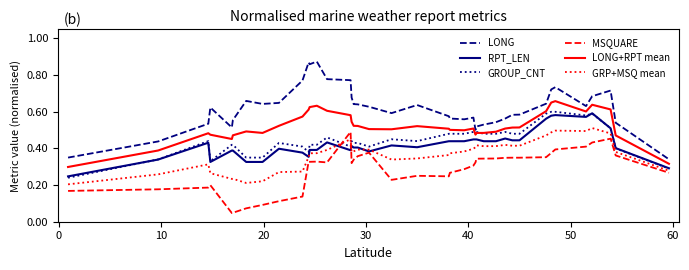

At how many categories does at least one series exceed 0?

40